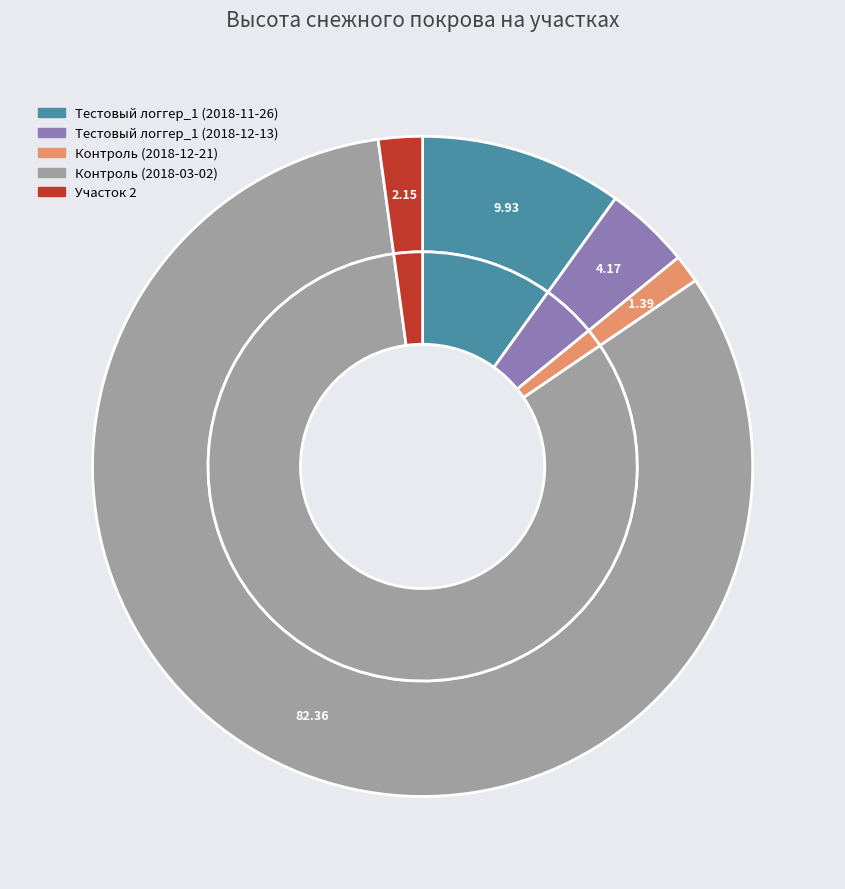

To the nearest percent, what is the difference between the largest and smallest slice percentages?

81%